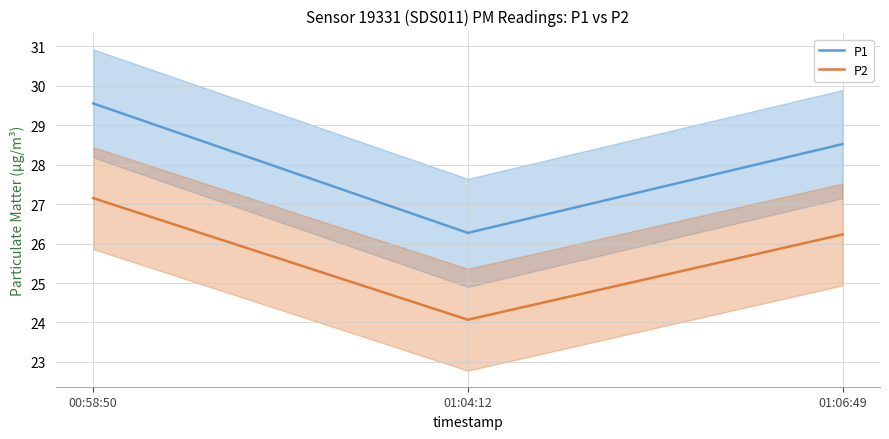

What is the label of the 3rd point from the right?

00:58:50